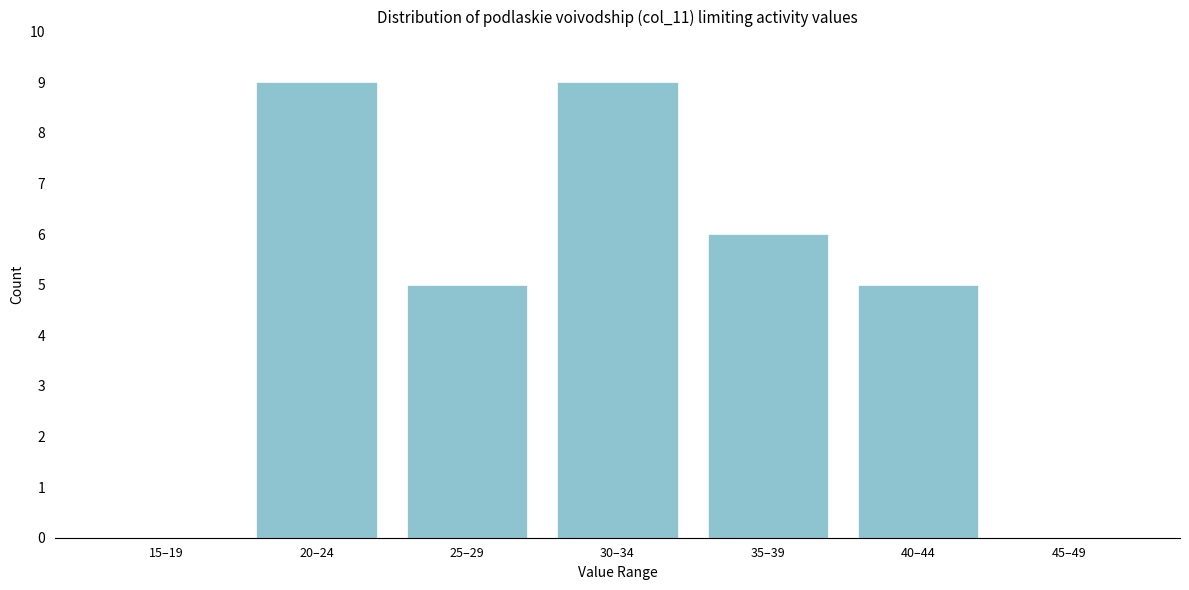

Reading right to left, what are all the values shown in this chart?

45–49=0	40–44=5	35–39=6	30–34=9	25–29=5	20–24=9	15–19=0